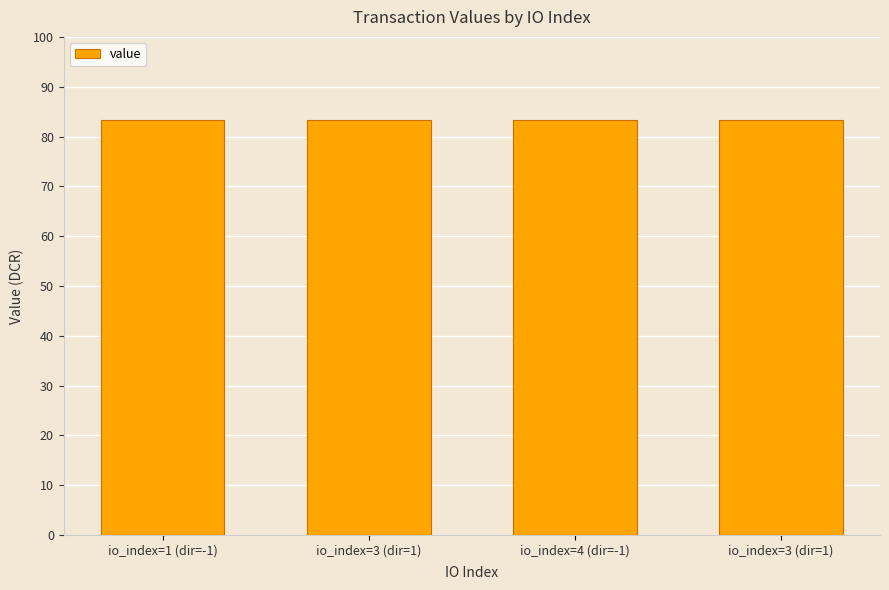

Is it true that the value at io_index=1 (dir=-1) is 83.3?

True